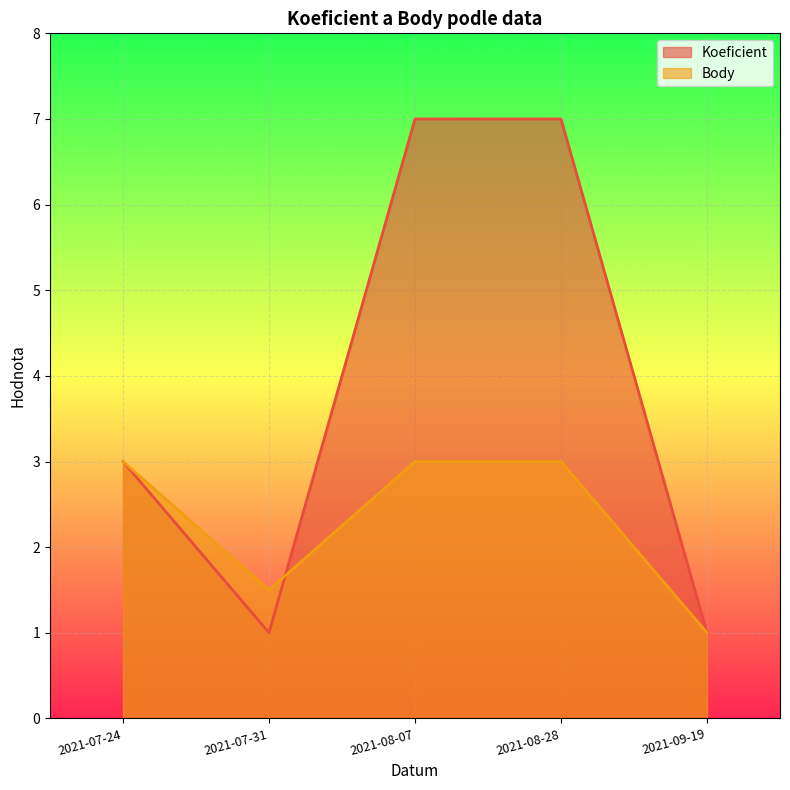

At how many categories does at least one series exceed 4?

2